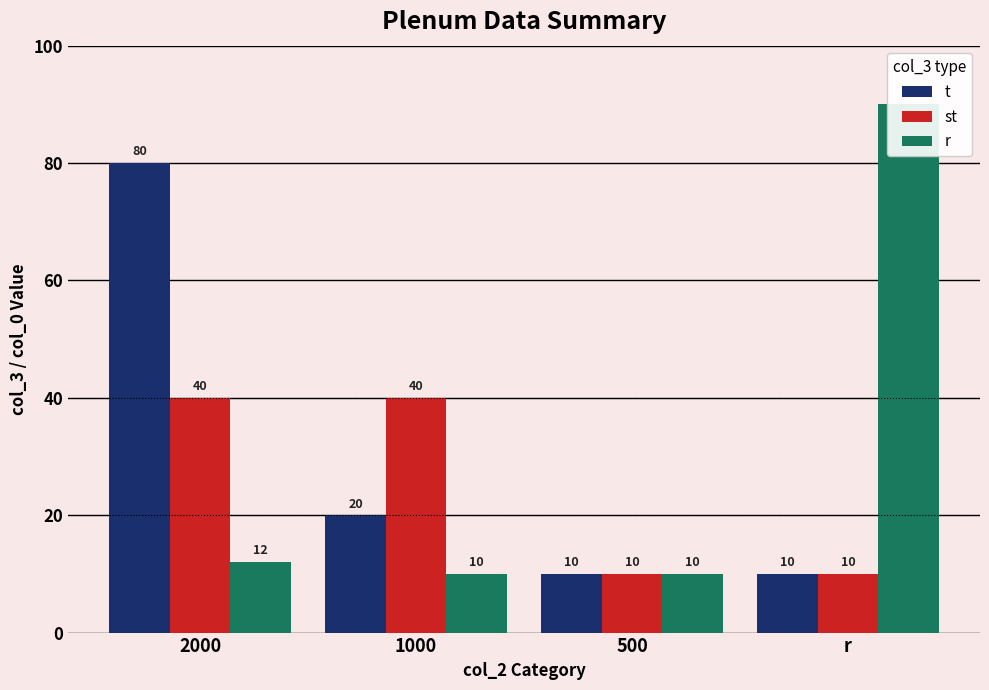

Is it true that r equals 6 at 500?

False